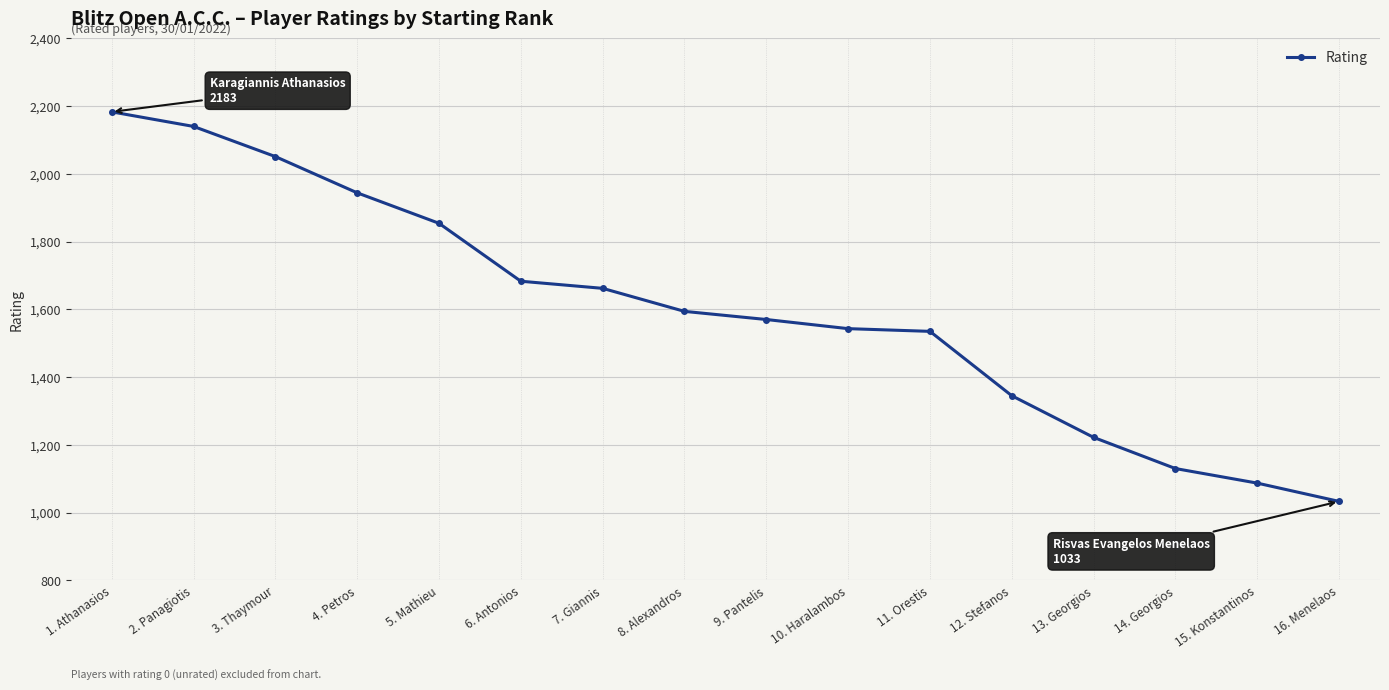

What is the change in value from 2. Panagiotis to 10. Haralambos?

-597